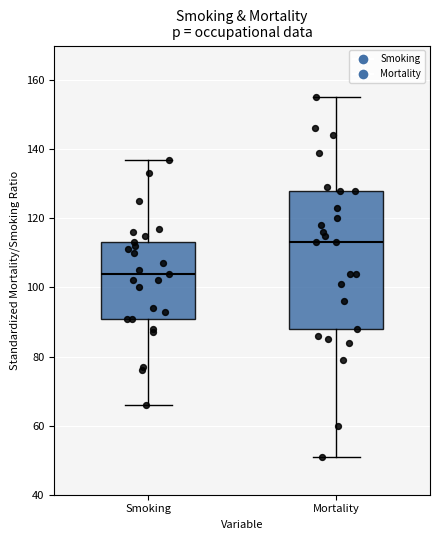

Reading left to right, read every box against the y-axis: the position of its median line, the range the box covers, and the ends of its whiskers. The values are not printed on the chart, so give them approximately, as read against the axis.

Smoking: median 104, box 92 to 114, whiskers 66 to 138
Mortality: median 114, box 88 to 128, whiskers 52 to 156